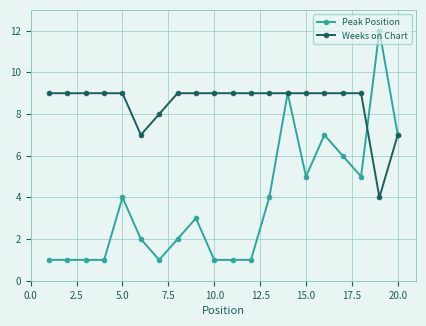

Which series has the largest range (max minus min)?

Peak Position